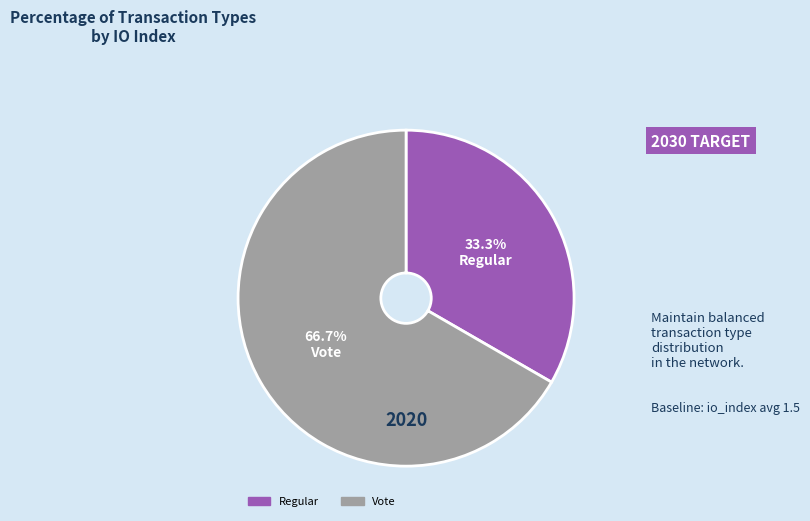

Is there a majority slice in this chart?

Yes